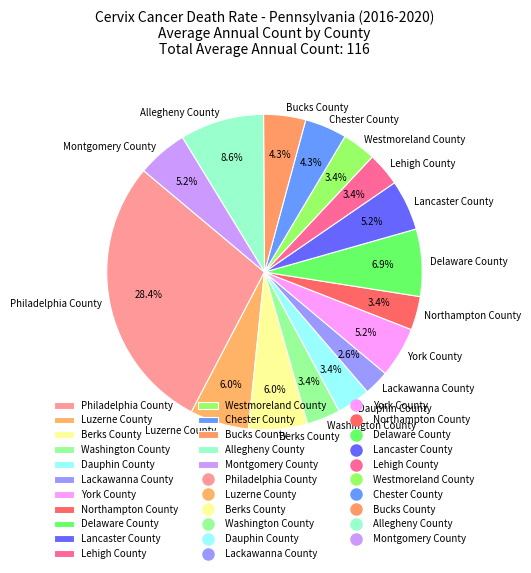

Does Chester County account for over 50% of the chart?

No